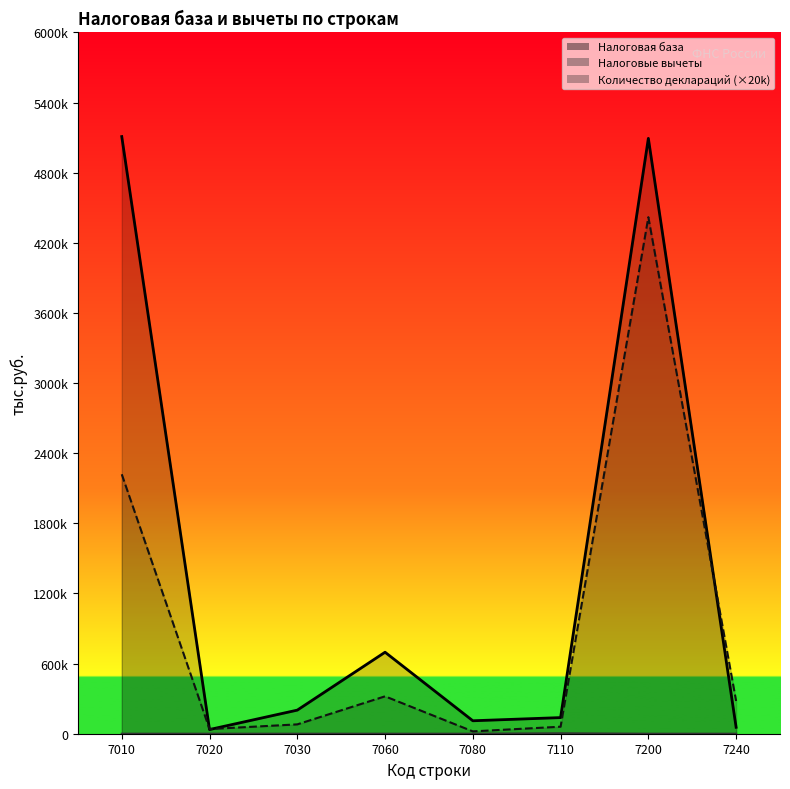

What is the difference between the Количество деклараций values at 7240 and 7200?

4140000